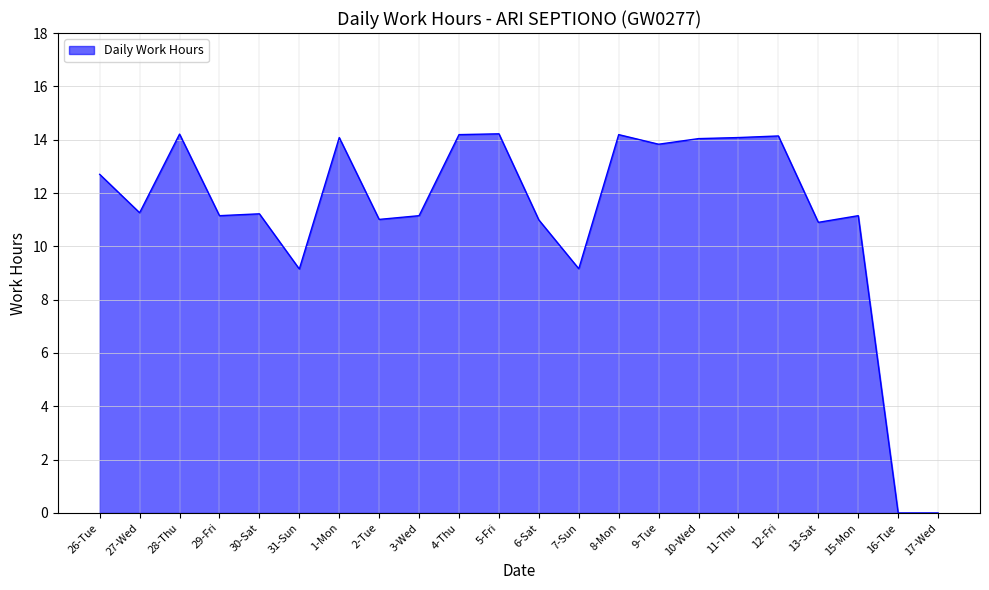

What position from the left is 4-Thu?

10